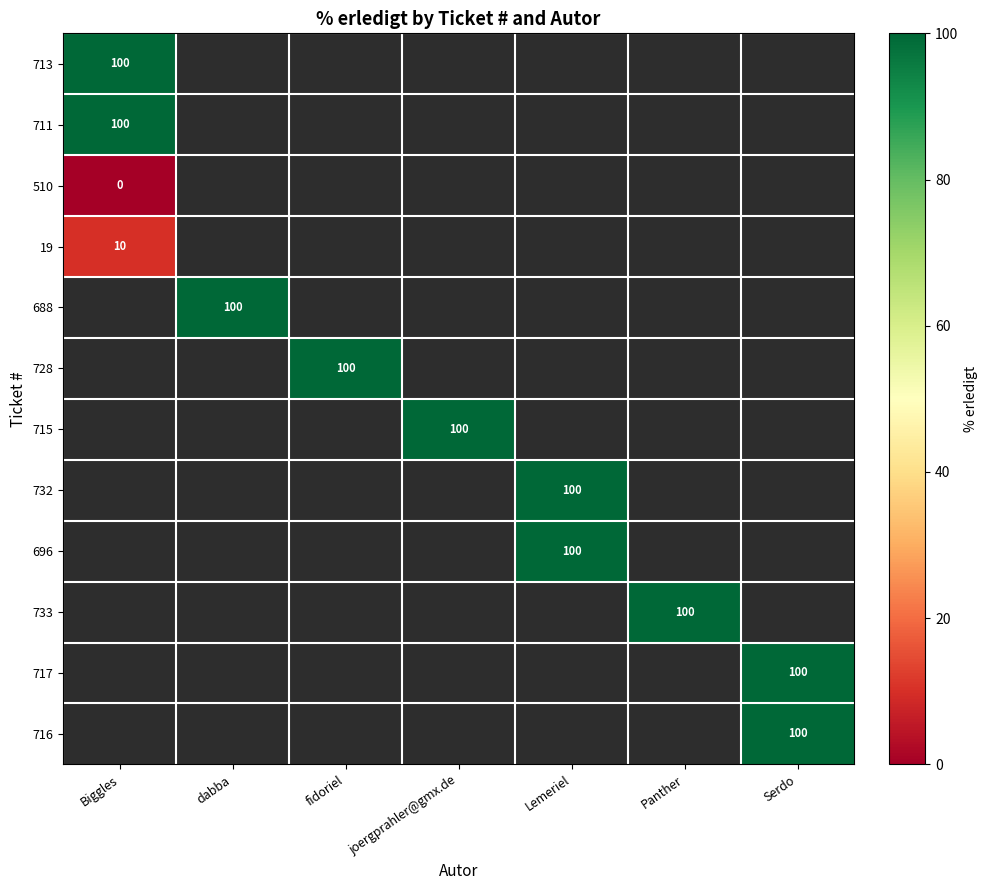

How many positive values does the 732 series have?

1